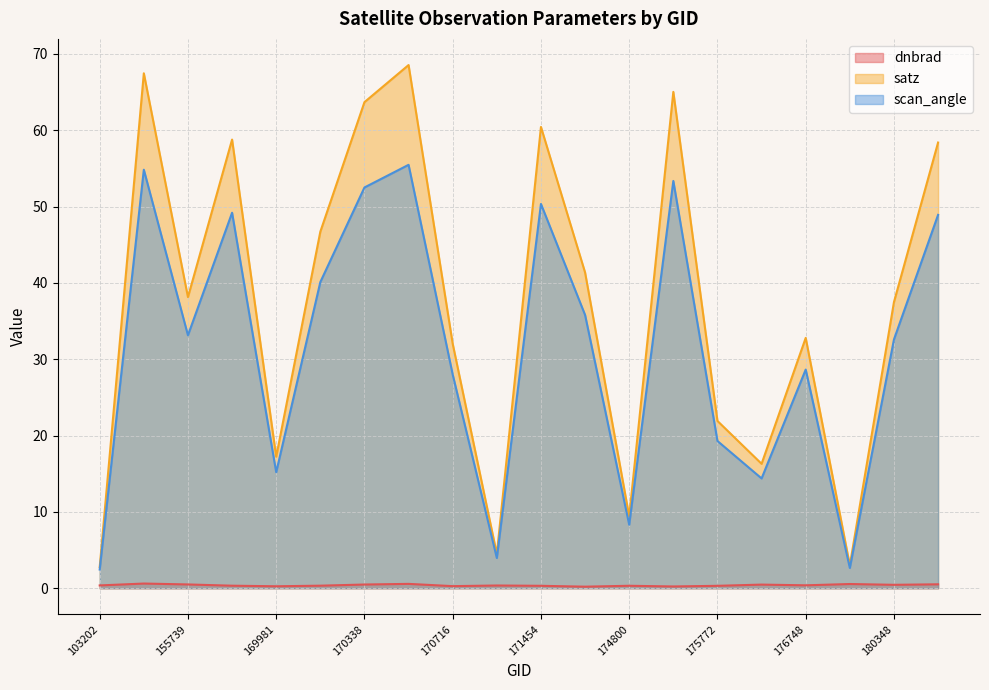

What is the average value of the satz series?

37.3